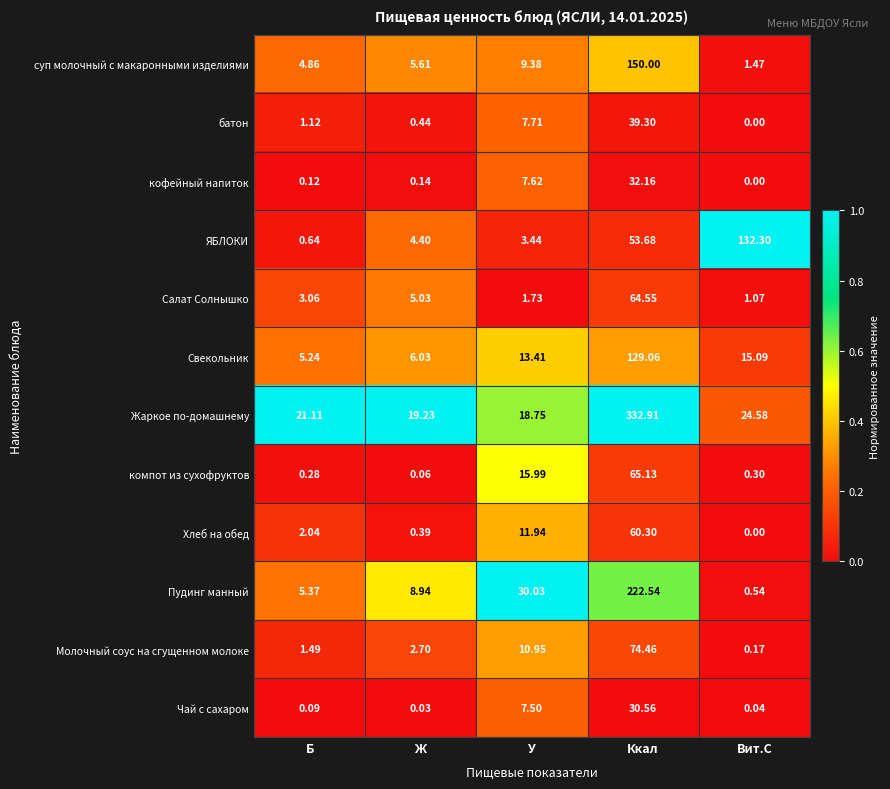

Where is Салат Солнышко nearest to the value 32?

Ж